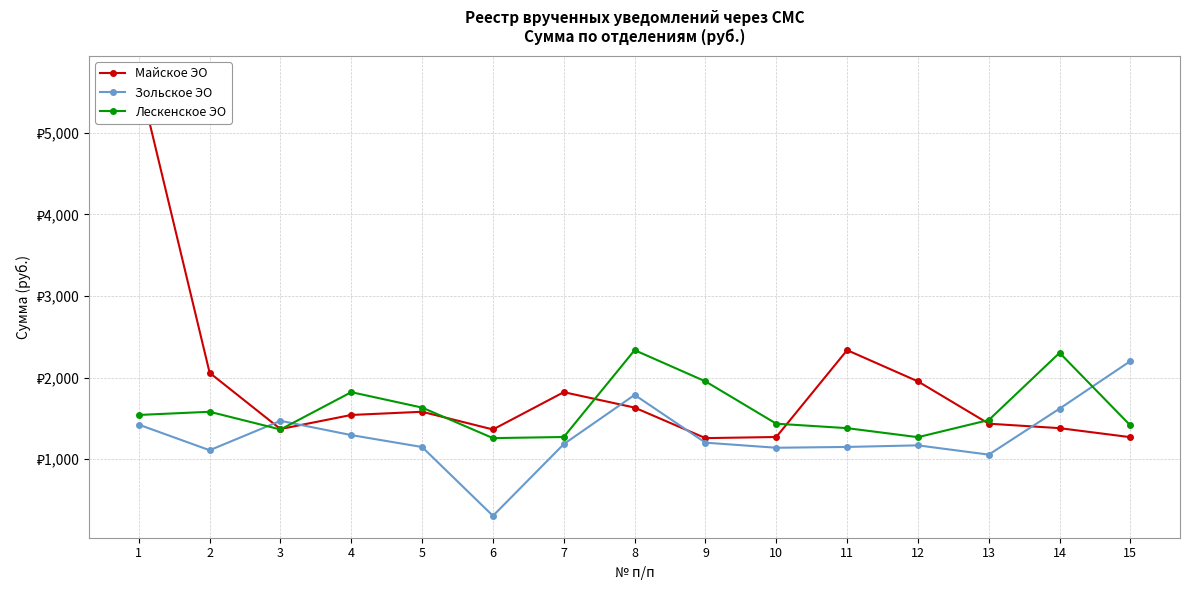

What is the difference between the Лескенское ЭО values at 7 and 12?

2.2